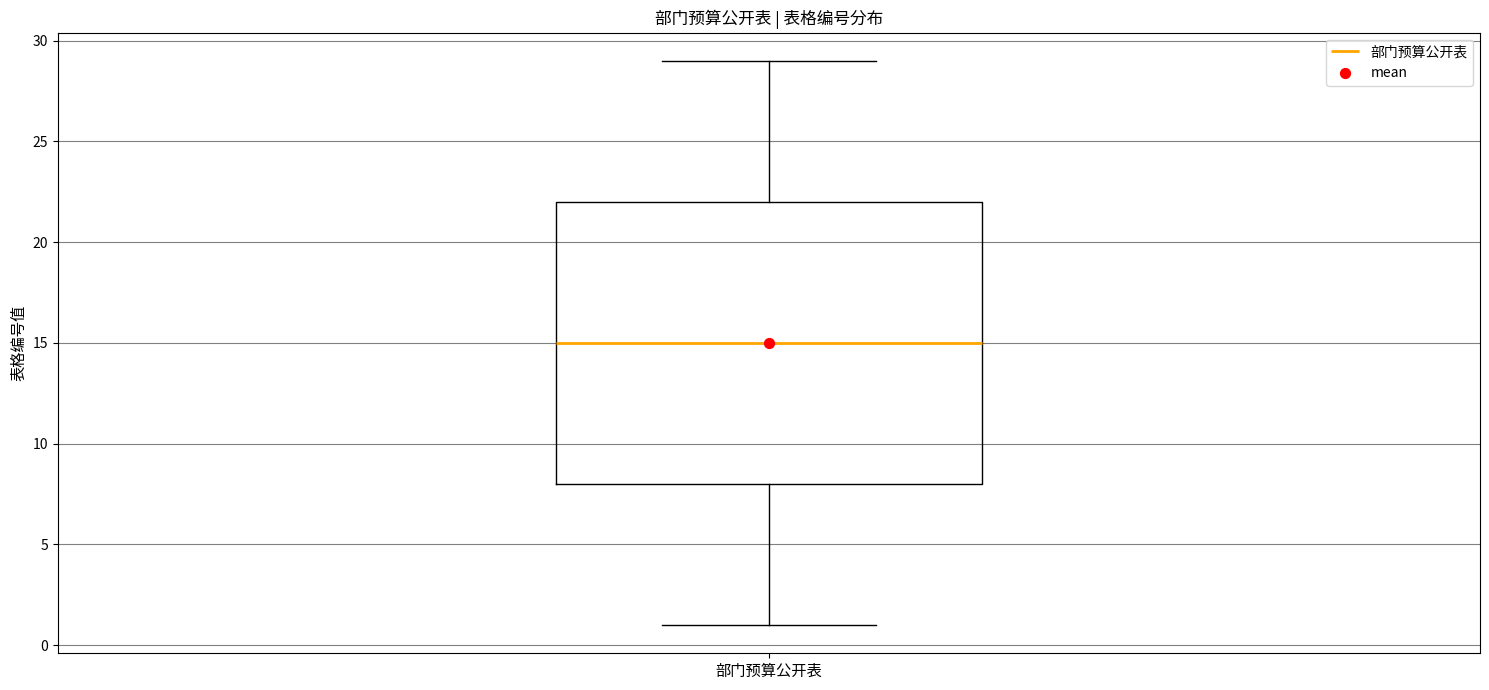

Read this box plot against the y-axis: the position of the median line, the range covered by the box, and the ends of both whiskers. The values are not printed on the chart, so give them approximately, as read against the axis.

median 15, box 8 to 22, whiskers 1 to 29